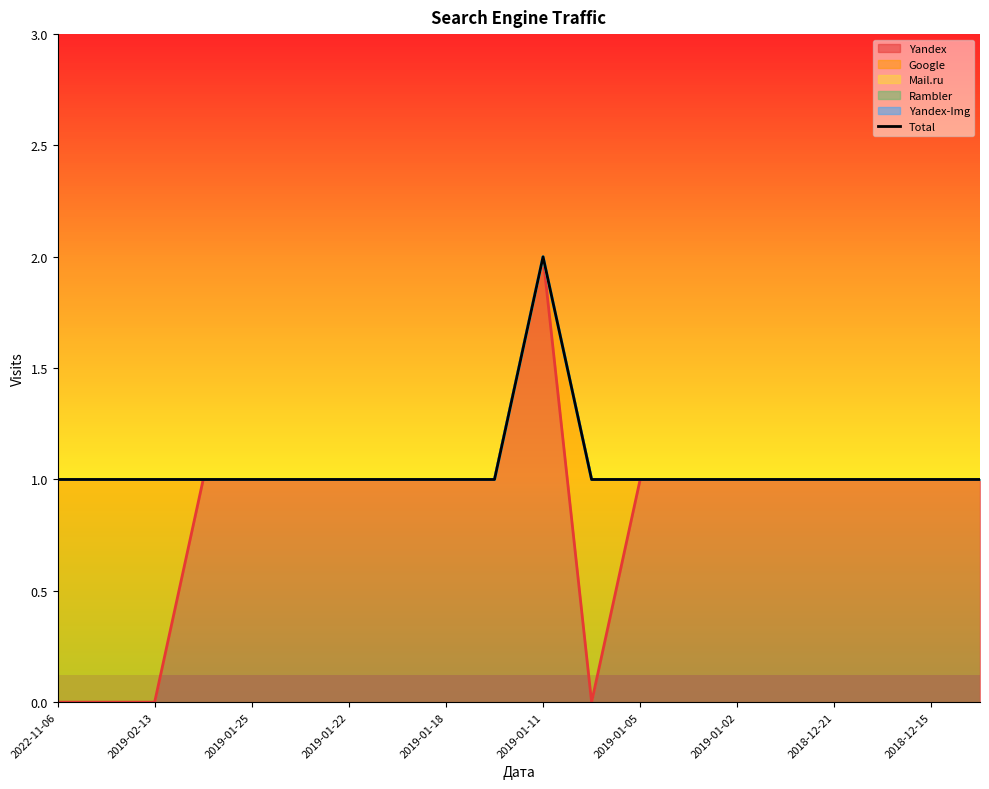

What is the label of the 2nd point from the left?

2019-02-13